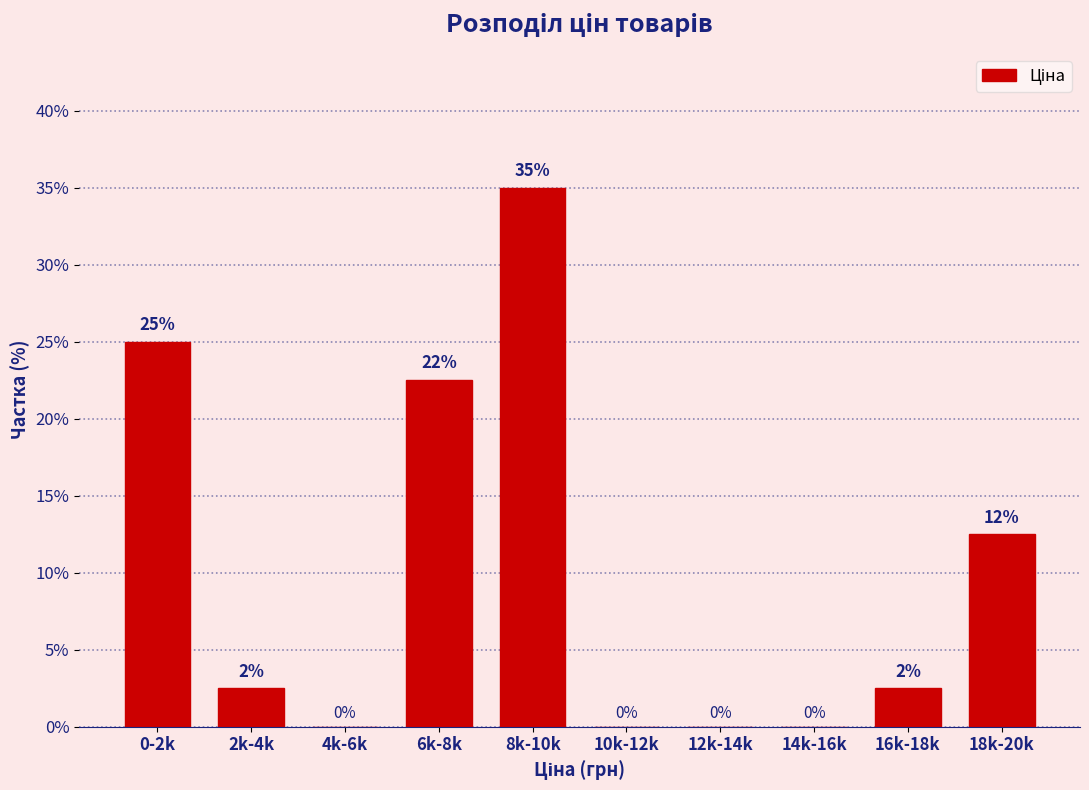

Where does the data first go above 2?

0-2k